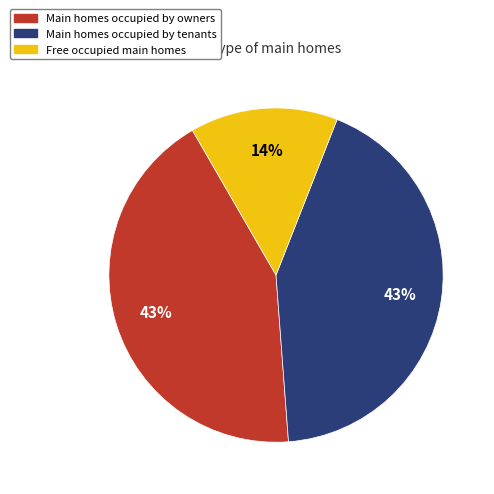

To the nearest percent, what is the difference between the largest and smallest slice percentages?

29%